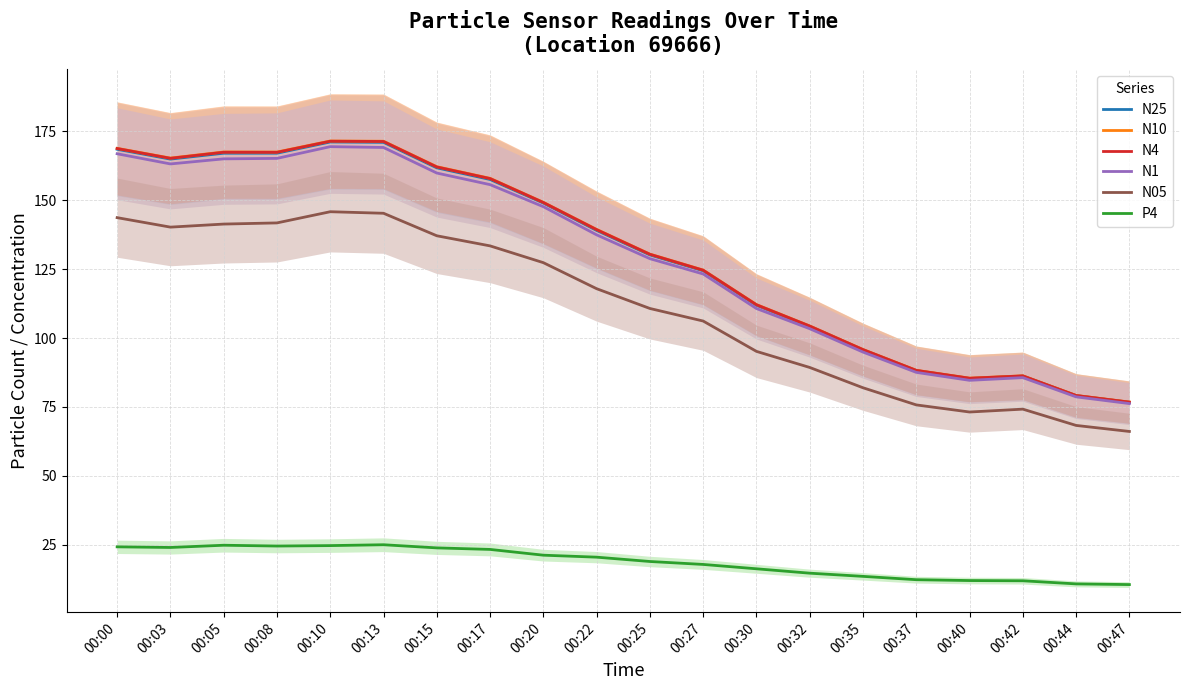

Reading left to right, transcribe all the data shown in this chart.

N25: 00:00=168.5	00:03=164.9	00:05=167.1	00:08=167.1	00:10=171.2	00:13=171.0	00:15=161.8	00:17=157.6	00:20=149.0	00:22=139.1	00:25=130.2	00:27=124.4	00:30=111.9	00:32=104.2	00:35=95.7	00:37=88.2	00:40=85.3	00:42=86.2	00:44=79.1	00:47=76.7
N10: 00:00=168.9	00:03=165.3	00:05=167.5	00:08=167.5	00:10=171.5	00:13=171.4	00:15=162.2	00:17=158.0	00:20=149.3	00:22=139.4	00:25=130.5	00:27=124.7	00:30=112.1	00:32=104.4	00:35=95.8	00:37=88.3	00:40=85.4	00:42=86.3	00:44=79.2	00:47=76.8
N4: 00:00=168.8	00:03=165.2	00:05=167.4	00:08=167.4	00:10=171.4	00:13=171.3	00:15=162.1	00:17=157.9	00:20=149.2	00:22=139.3	00:25=130.4	00:27=124.6	00:30=112.1	00:32=104.3	00:35=95.8	00:37=88.3	00:40=85.4	00:42=86.3	00:44=79.1	00:47=76.7
N1: 00:00=166.9	00:03=163.2	00:05=165.0	00:08=165.2	00:10=169.5	00:13=169.2	00:15=159.9	00:17=155.7	00:20=147.7	00:22=137.5	00:25=128.8	00:27=123.2	00:30=110.7	00:32=103.4	00:35=94.9	00:37=87.5	00:40=84.7	00:42=85.6	00:44=78.7	00:47=76.2
N05: 00:00=143.7	00:03=140.3	00:05=141.4	00:08=141.8	00:10=145.8	00:13=145.3	00:15=137.1	00:17=133.4	00:20=127.4	00:22=117.9	00:25=110.7	00:27=106.2	00:30=95.2	00:32=89.3	00:35=82.0	00:37=75.7	00:40=73.2	00:42=74.2	00:44=68.3	00:47=66.1
P4: 00:00=24.2	00:03=24.0	00:05=24.8	00:08=24.5	00:10=24.7	00:13=25.0	00:15=23.8	00:17=23.3	00:20=21.2	00:22=20.5	00:25=18.9	00:27=17.8	00:30=16.2	00:32=14.7	00:35=13.5	00:37=12.3	00:40=12.0	00:42=11.9	00:44=10.8	00:47=10.5